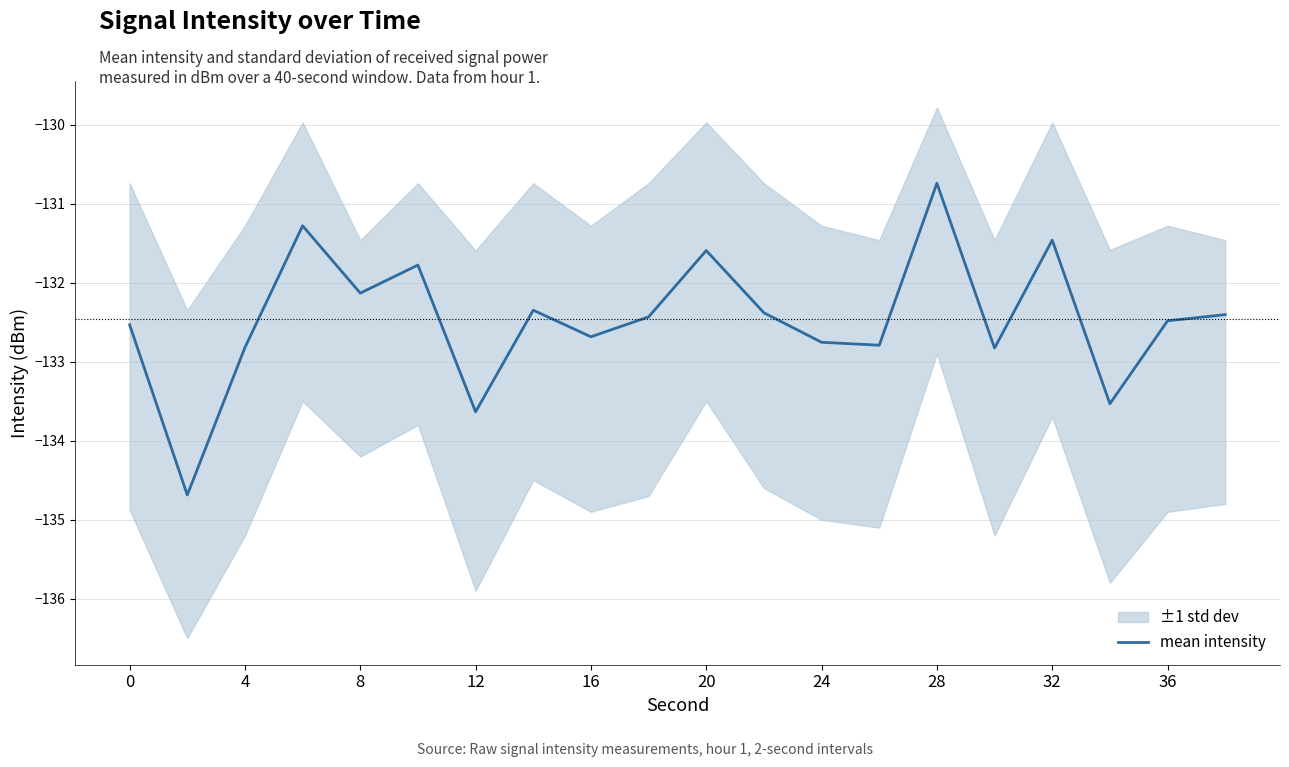

The value of mean intensity at 12 is -133.6. True or false?

True